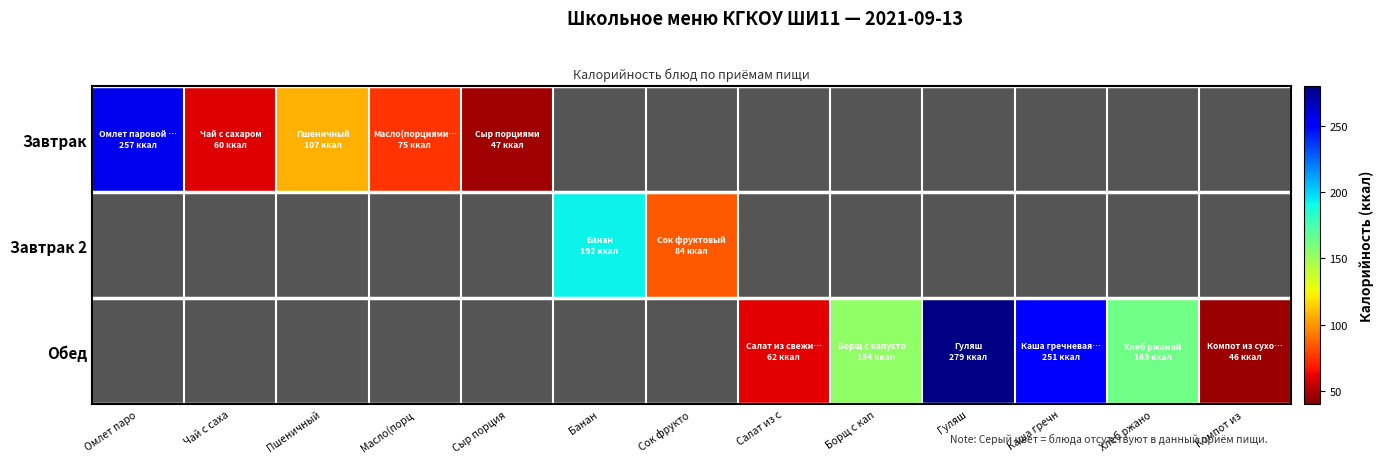

How many series are shown in this chart?

3